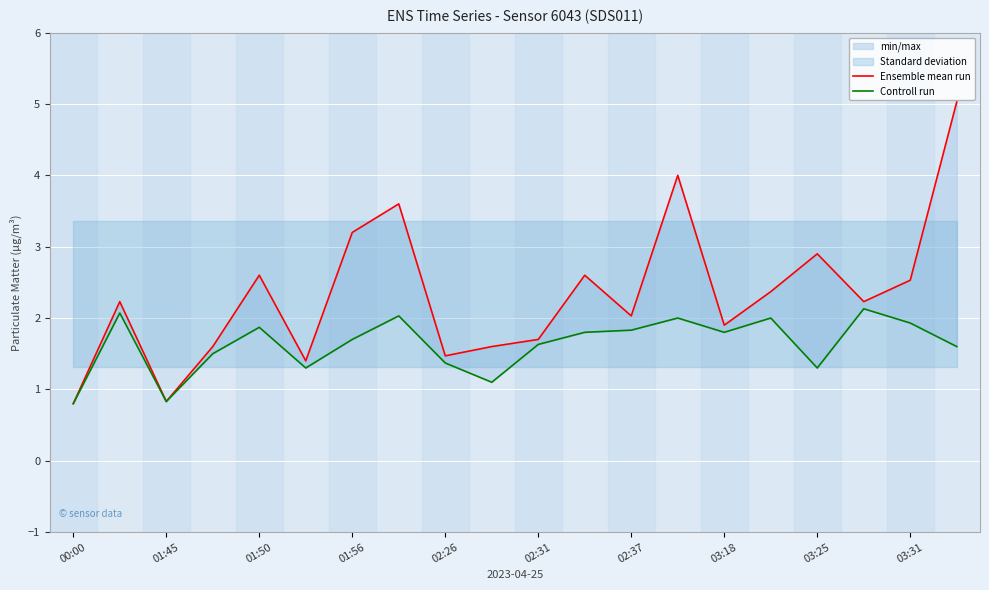

What is the difference between the maximum and minimum values in the Ensemble mean run series?

4.2